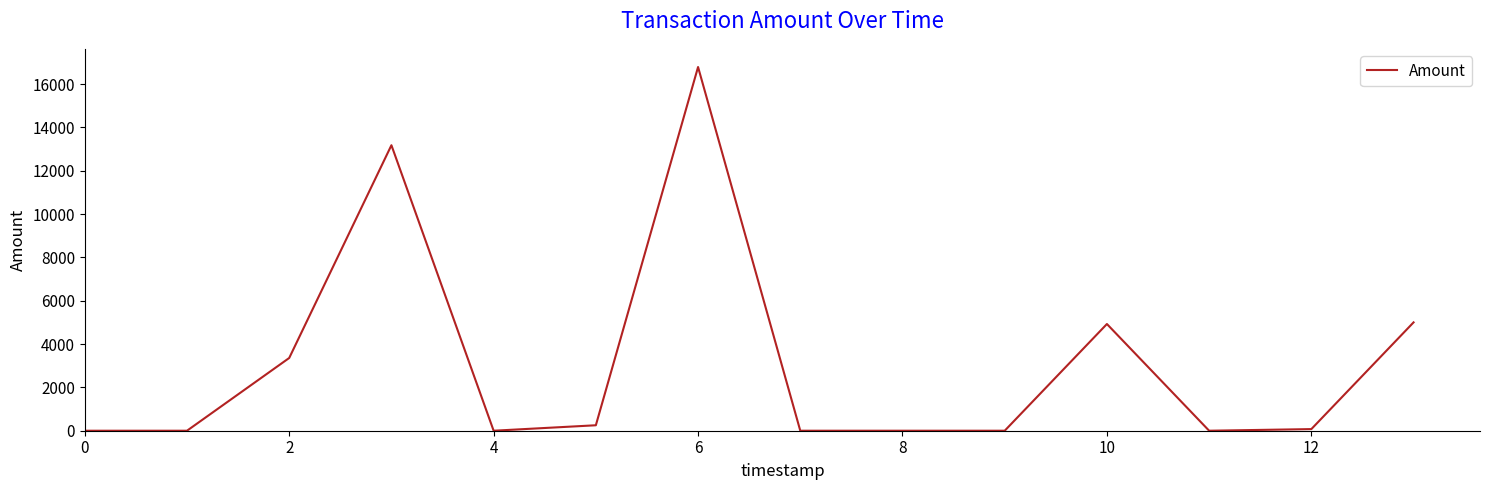

What is the greatest value displayed?

16785.3